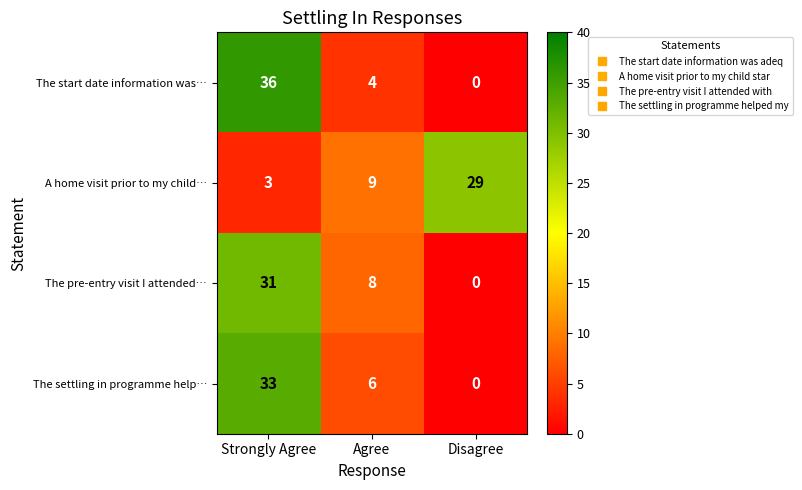

How many distinct data groups are displayed?

4